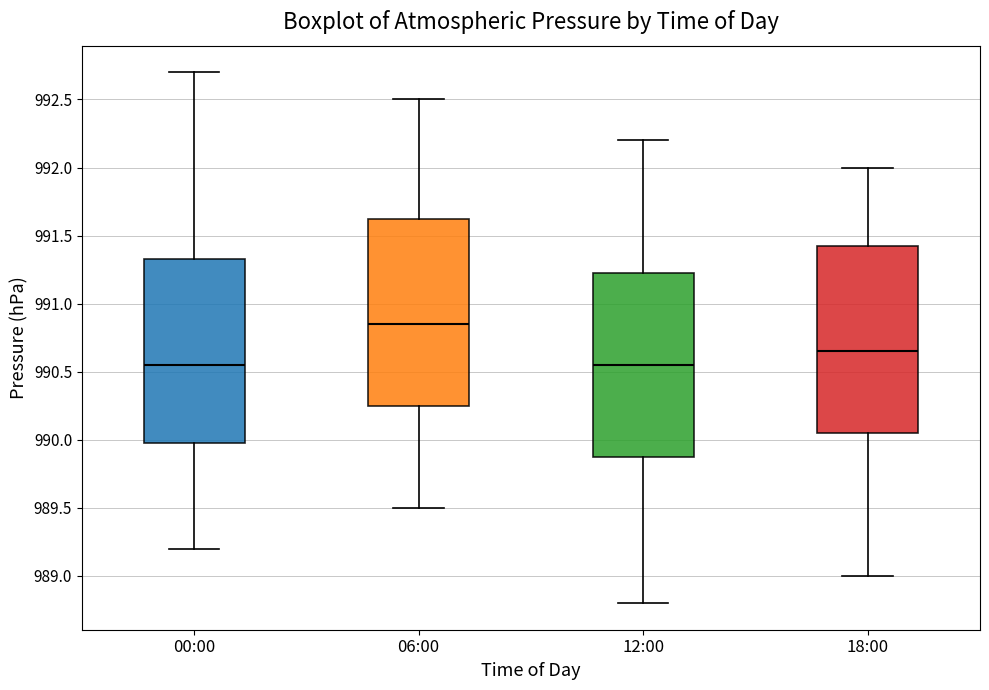

Reading left to right, read every box against the y-axis: the position of its median line, the range the box covers, and the ends of its whiskers. The values are not printed on the chart, so give them approximately, as read against the axis.

00:00: median 990.55, box 990.00 to 991.35, whiskers 989.20 to 992.70
06:00: median 990.85, box 990.25 to 991.65, whiskers 989.50 to 992.50
12:00: median 990.55, box 989.90 to 991.25, whiskers 988.80 to 992.20
18:00: median 990.65, box 990.05 to 991.45, whiskers 989.00 to 992.00